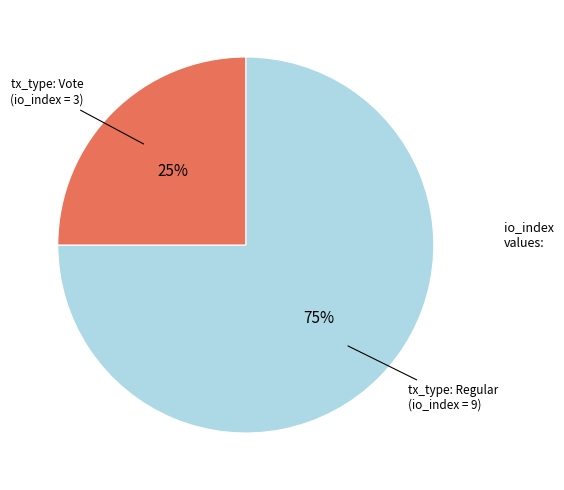

To the nearest percent, what is the difference between the largest and smallest slice percentages?

50%